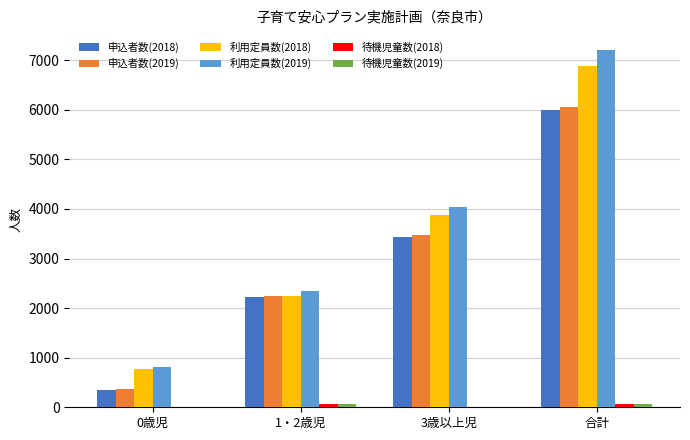

What is the sum of all 利用定員数(2018) values?

13774